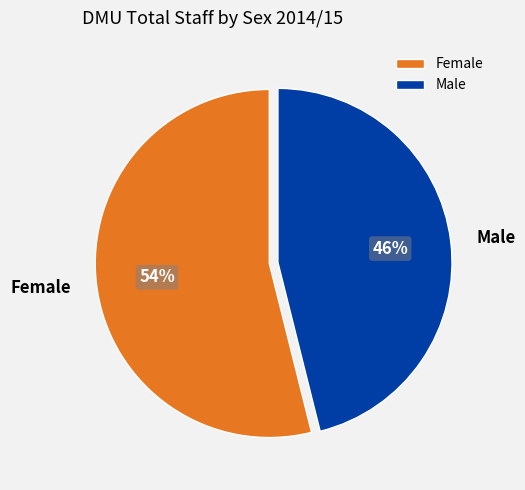

To the nearest percent, what is the average slice percentage?

50%